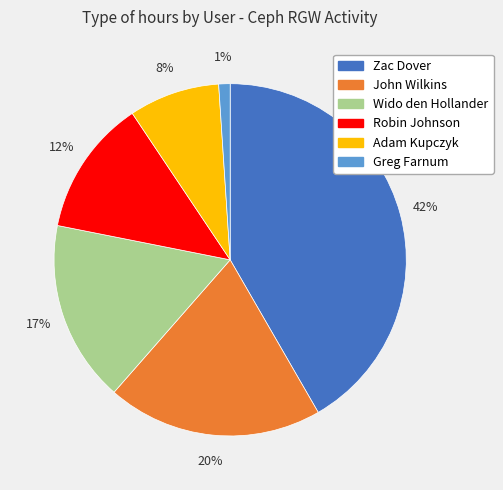

To the nearest percent, what is the average slice percentage?

17%